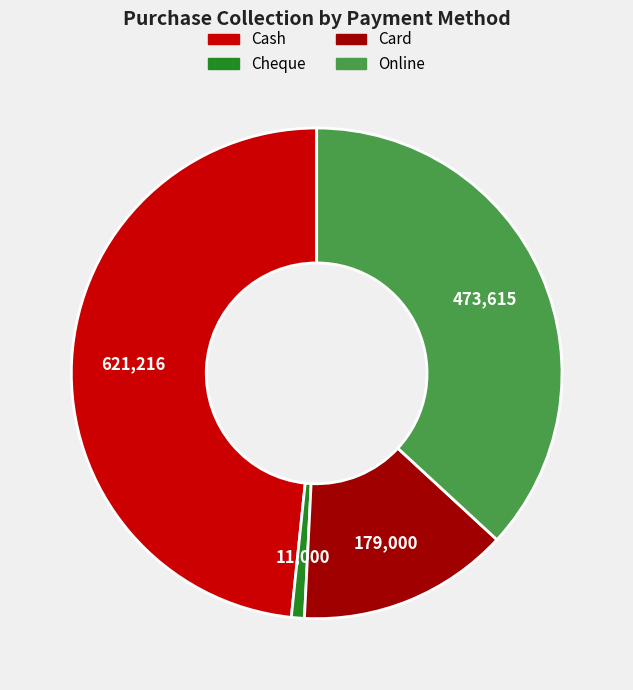

Which has a higher value, Card or Cash?

Cash